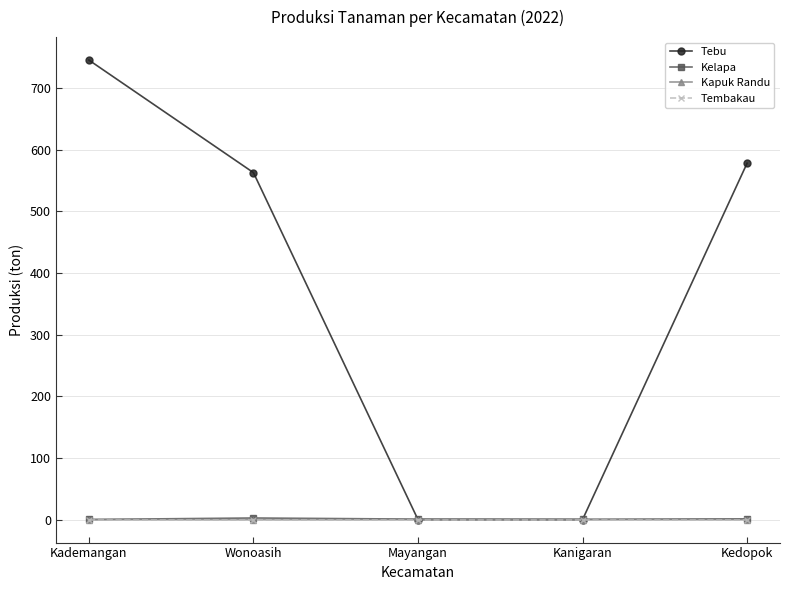

True or false: Tebu has more than 2 points higher than both neighbors.

False